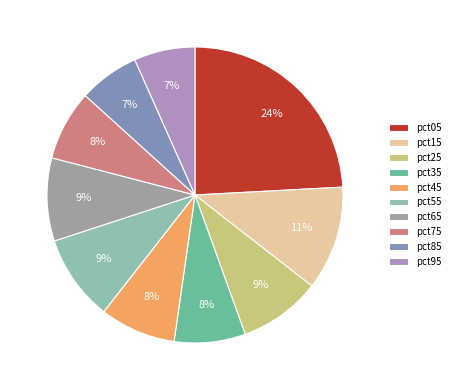

Is the sum of pct75 and pct85 greater than half?

No